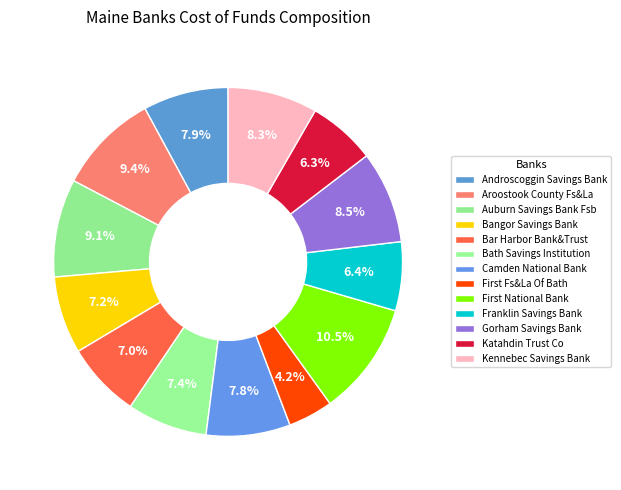

Count the number of slices in the pie.

13